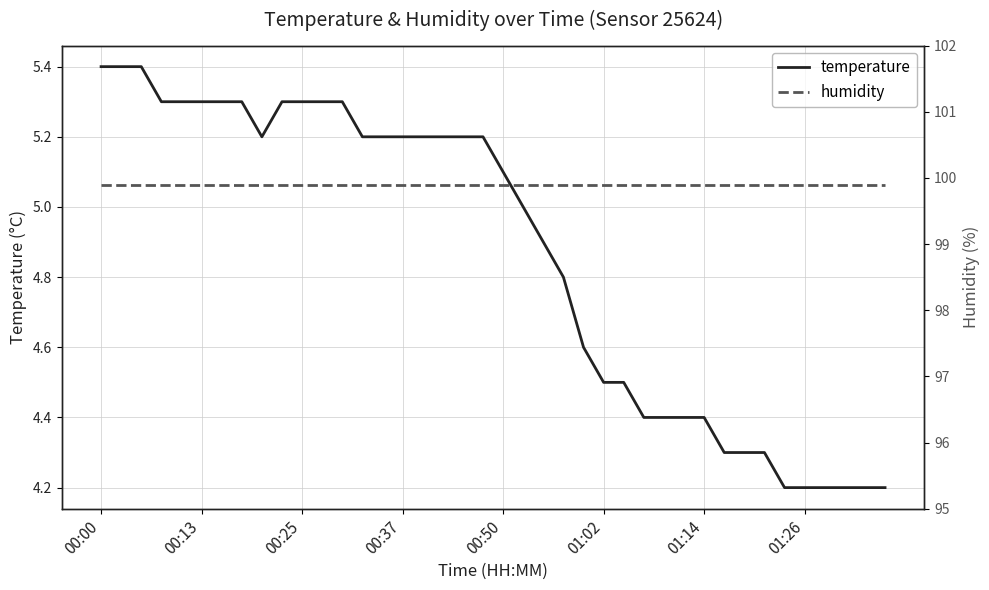

Does the chart display data point markers on the line(s)?

No